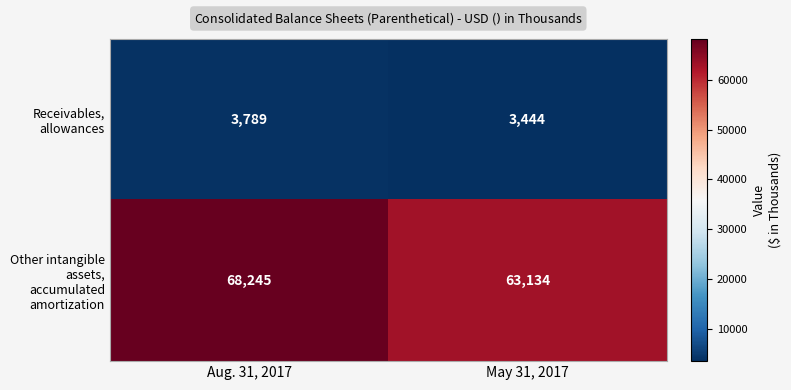

True or false: Receivables, allowances has a value of 3789 at Aug. 31, 2017.

True